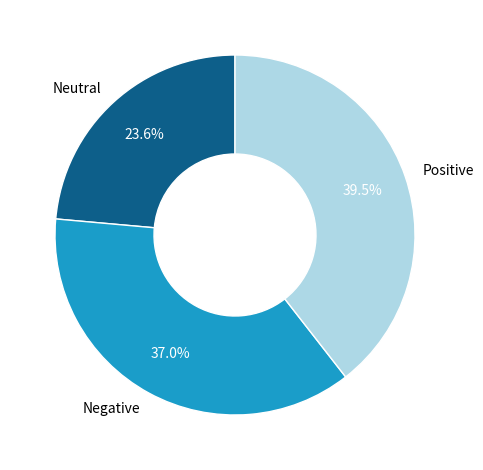

Which category has the smallest portion of the pie?

Neutral